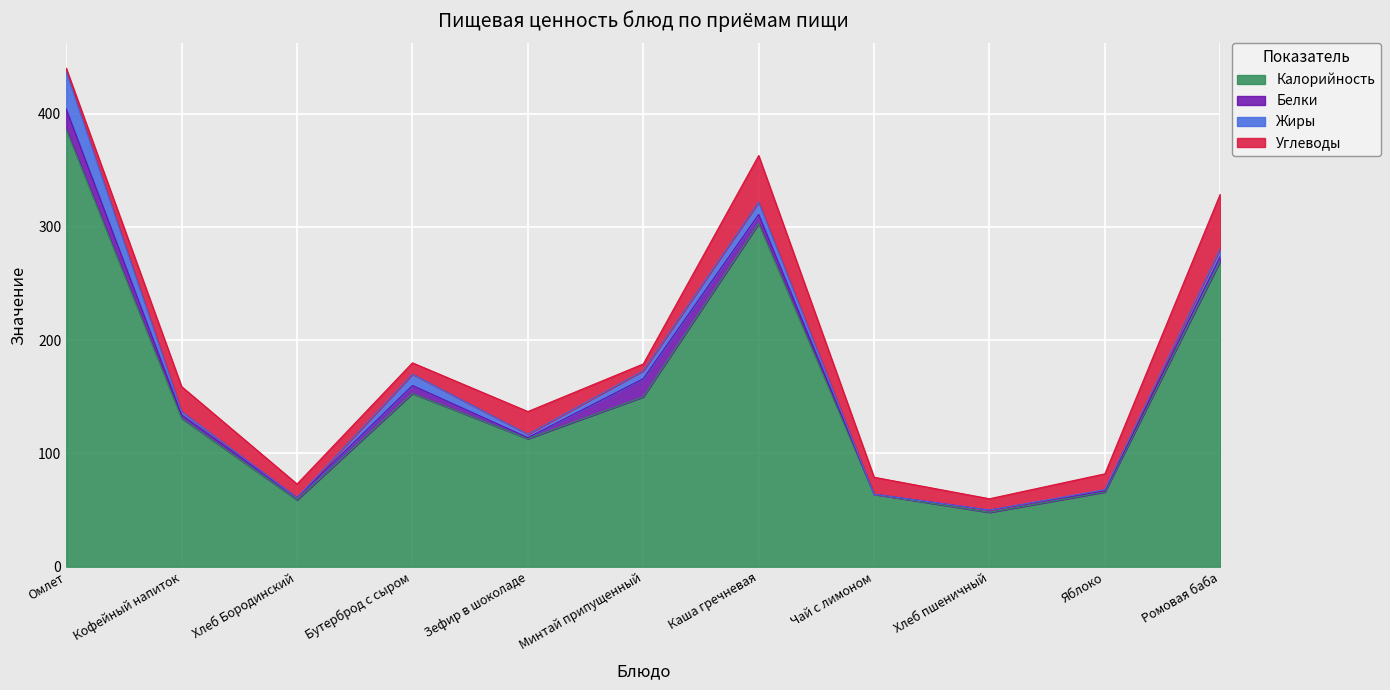

How many interior local peaks does the Белки series have?

3